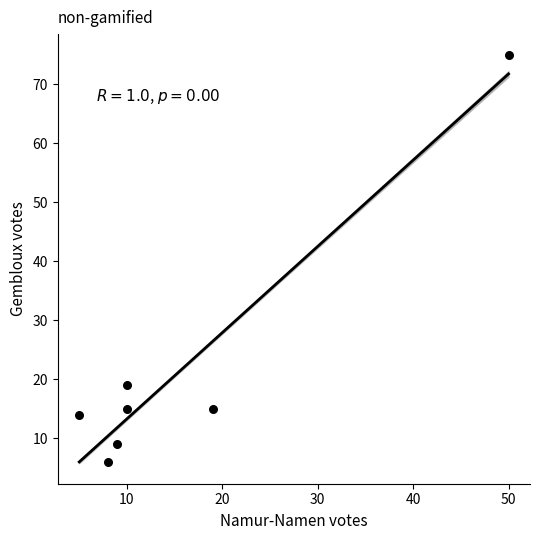

What is the average Y value?

22